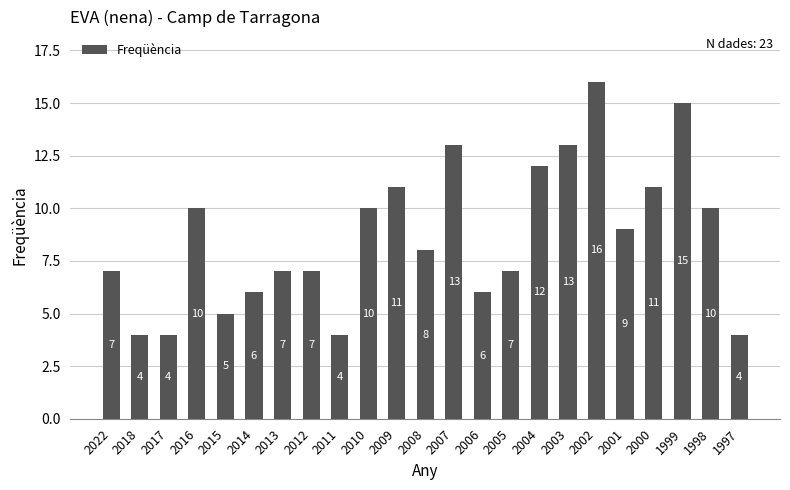

What is the sum of all values?

199